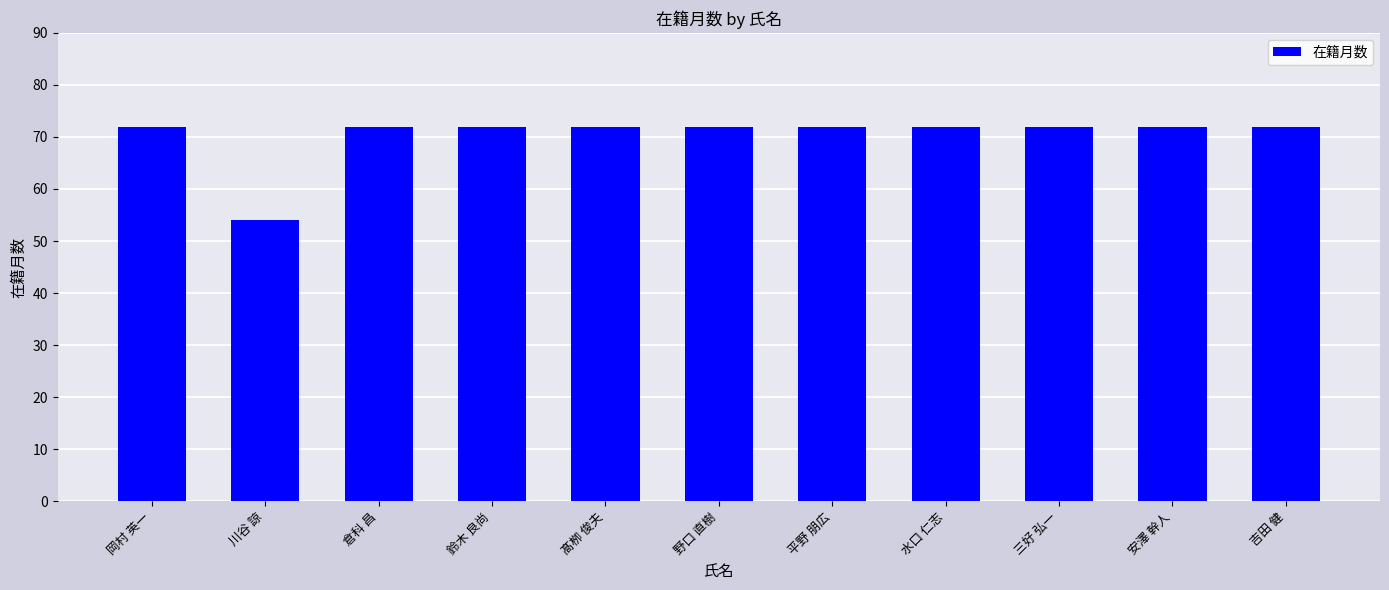

The chart shows a value of 19 at 倉科 昌. True or false?

False